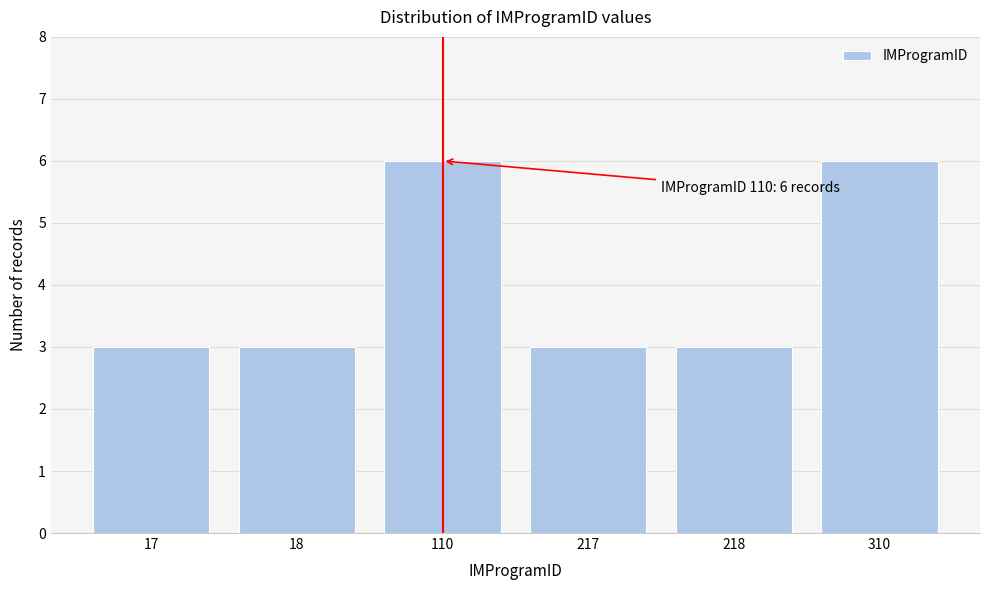

Reading right to left, list all the values displayed in this chart.

310=6	218=3	217=3	110=6	18=3	17=3